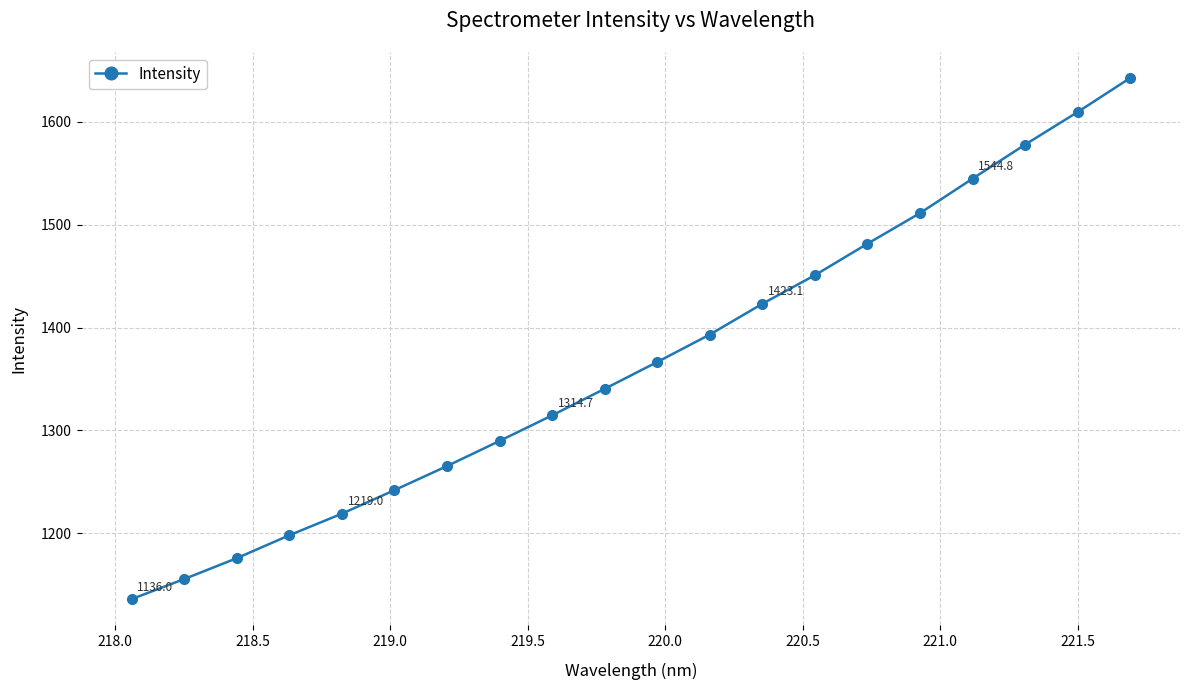

What is the value of the 20th point from the left?

1642.6